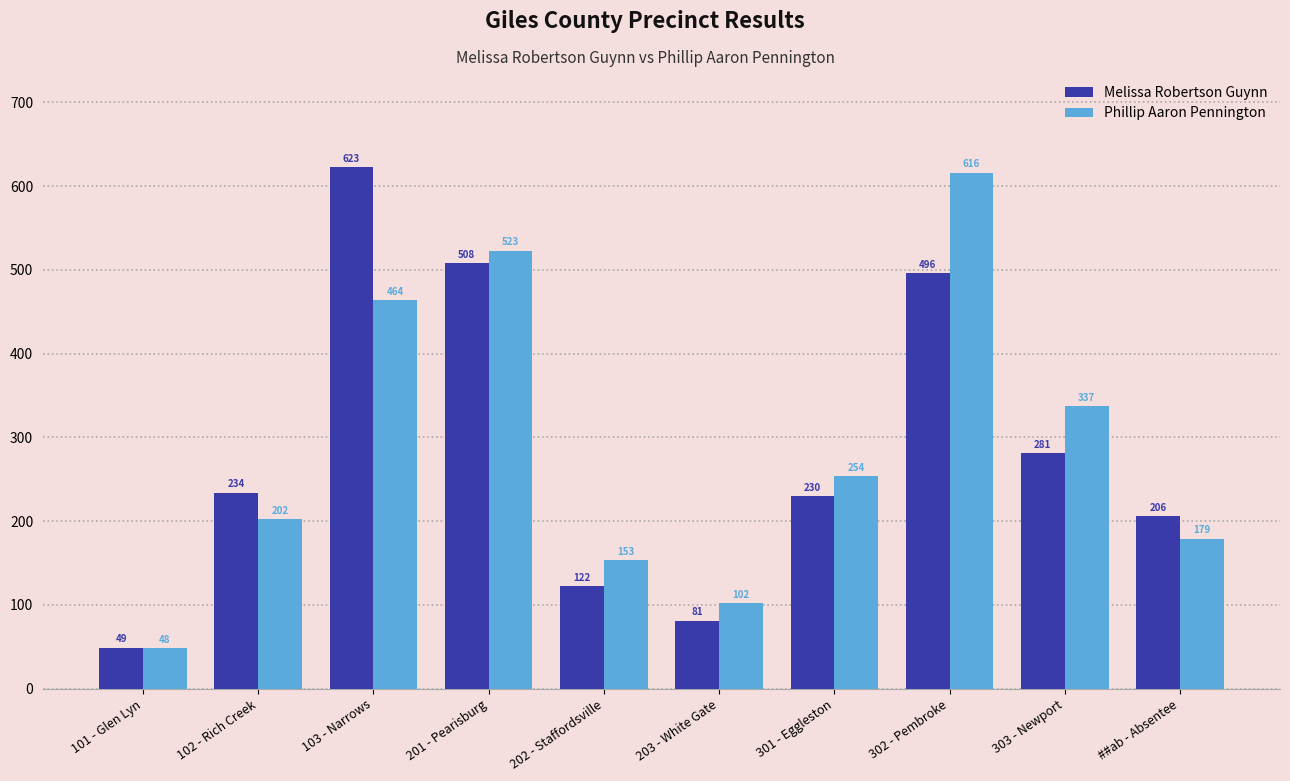

Which series has the largest range (max minus min)?

Melissa Robertson Guynn